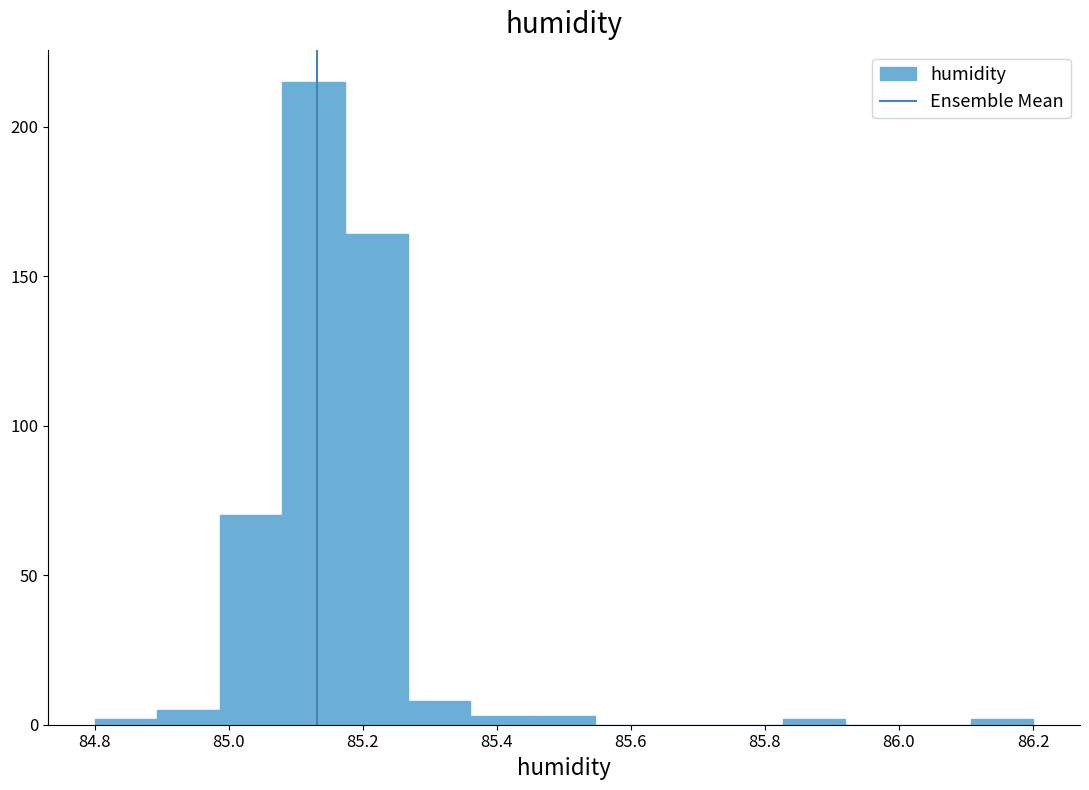

What is the height of the bar covering 84.98 to 85.08 on the x-axis? Neither the bar edges nor the heights are printed on the chart, so give them approximately, as read against the axes.

70